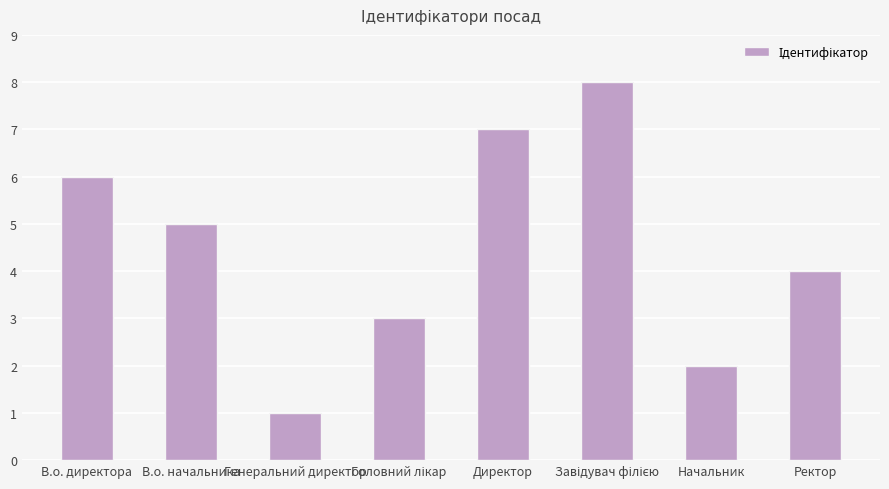

Where does the data first go above 5?

В.о. директора